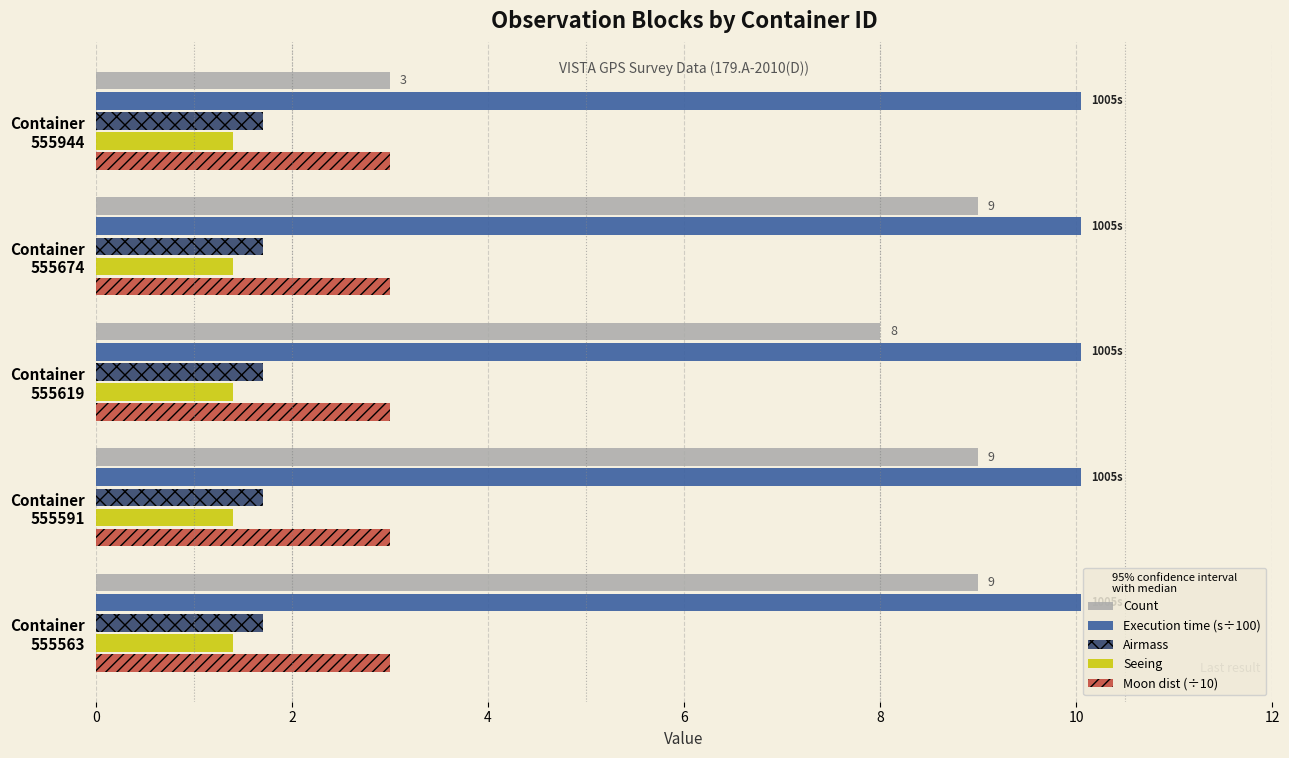

What is the maximum value shown in the chart?

10.1